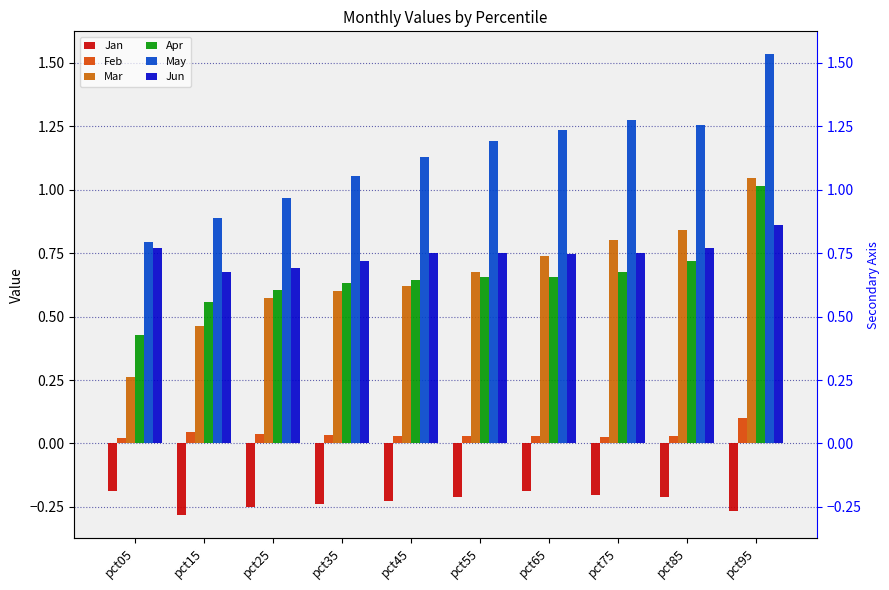

Reading left to right, what are all the values shown in this chart?

Jan: pct05=-0.2	pct15=-0.3	pct25=-0.3	pct35=-0.2	pct45=-0.2	pct55=-0.2	pct65=-0.2	pct75=-0.2	pct85=-0.2	pct95=-0.3
Feb: pct05=0.0	pct15=0.0	pct25=0.0	pct35=0.0	pct45=0.0	pct55=0.0	pct65=0.0	pct75=0.0	pct85=0.0	pct95=0.1
Mar: pct05=0.3	pct15=0.5	pct25=0.6	pct35=0.6	pct45=0.6	pct55=0.7	pct65=0.7	pct75=0.8	pct85=0.8	pct95=1.0
Apr: pct05=0.4	pct15=0.6	pct25=0.6	pct35=0.6	pct45=0.6	pct55=0.7	pct65=0.7	pct75=0.7	pct85=0.7	pct95=1.0
May: pct05=0.8	pct15=0.9	pct25=1.0	pct35=1.1	pct45=1.1	pct55=1.2	pct65=1.2	pct75=1.3	pct85=1.3	pct95=1.5
Jun: pct05=0.8	pct15=0.7	pct25=0.7	pct35=0.7	pct45=0.8	pct55=0.8	pct65=0.7	pct75=0.8	pct85=0.8	pct95=0.9